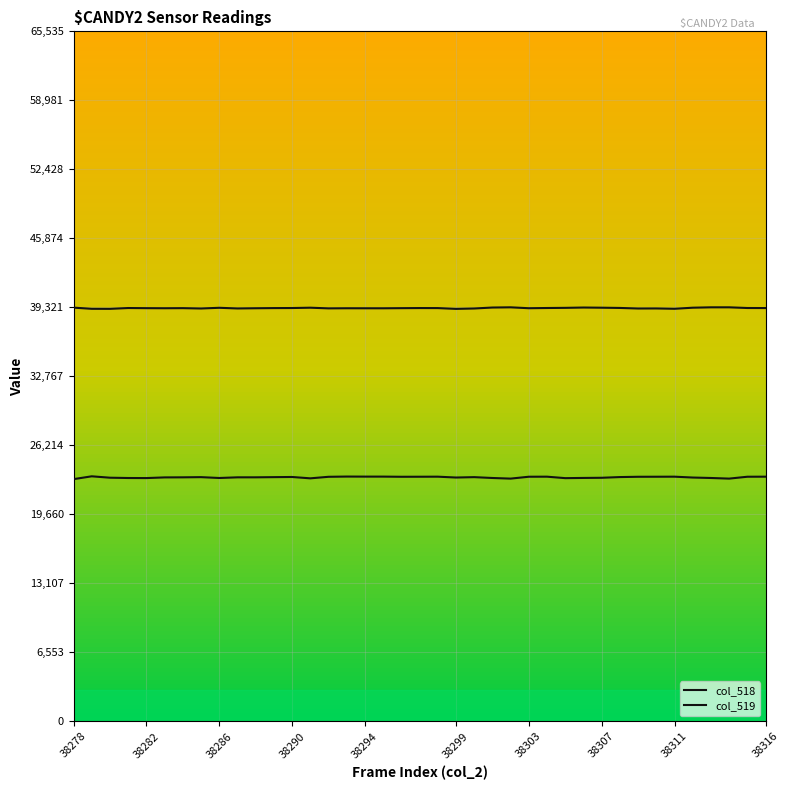

How many lines are shown in the chart?

2